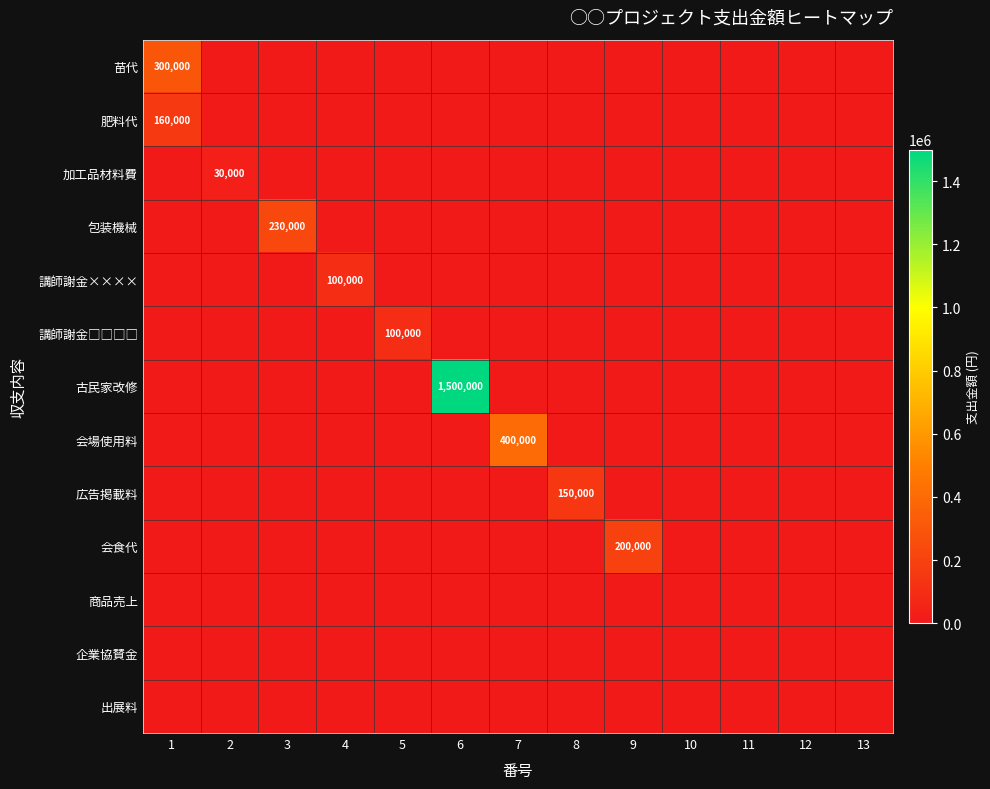

At which category is the sum across all series the highest?

6